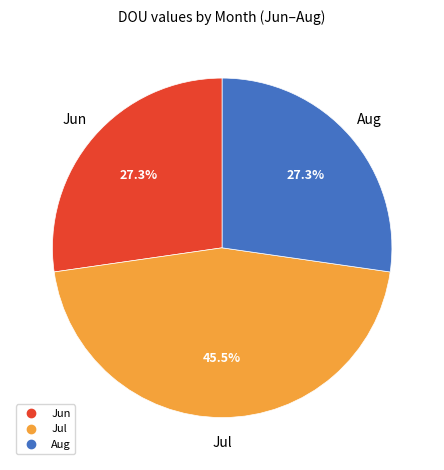

To the nearest percent, what is the average slice percentage?

33%